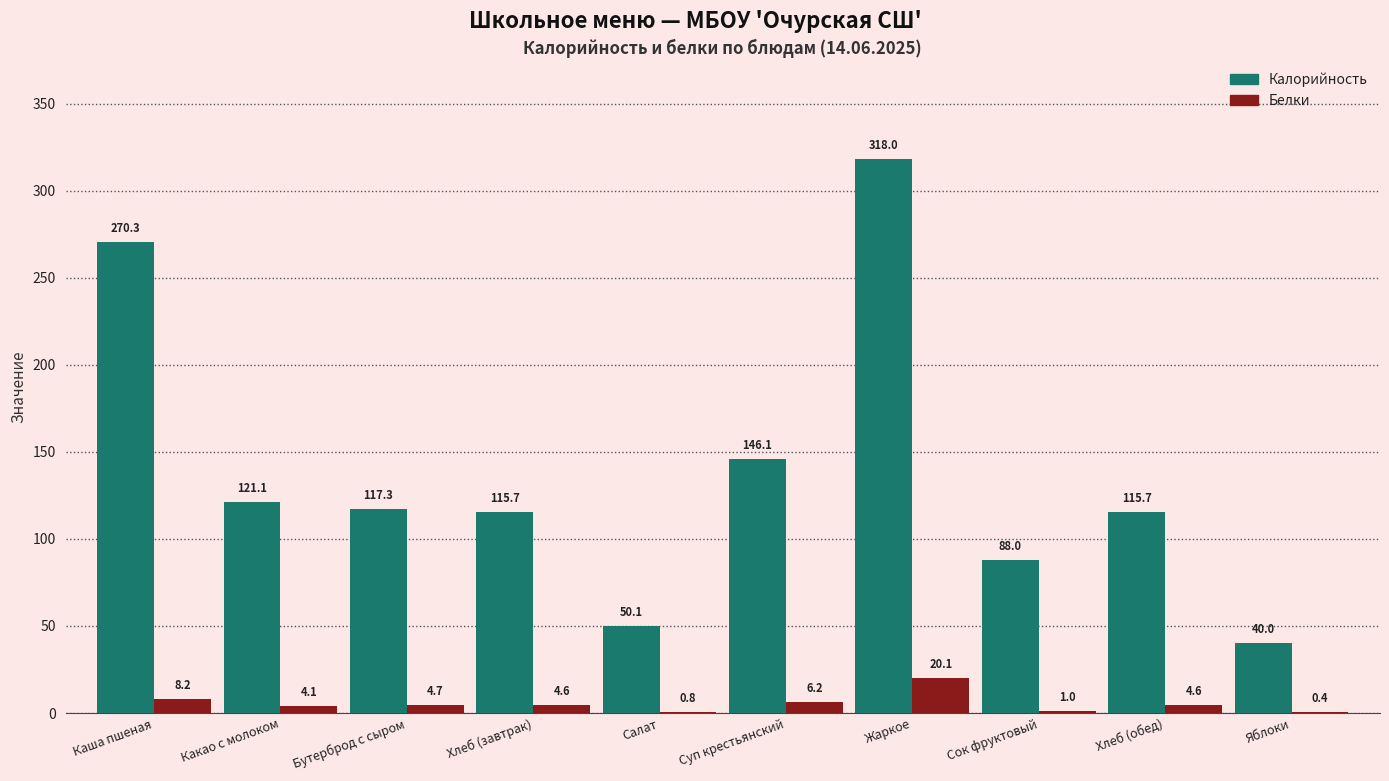

What are all the series names shown in the legend?

Калорийность, Белки